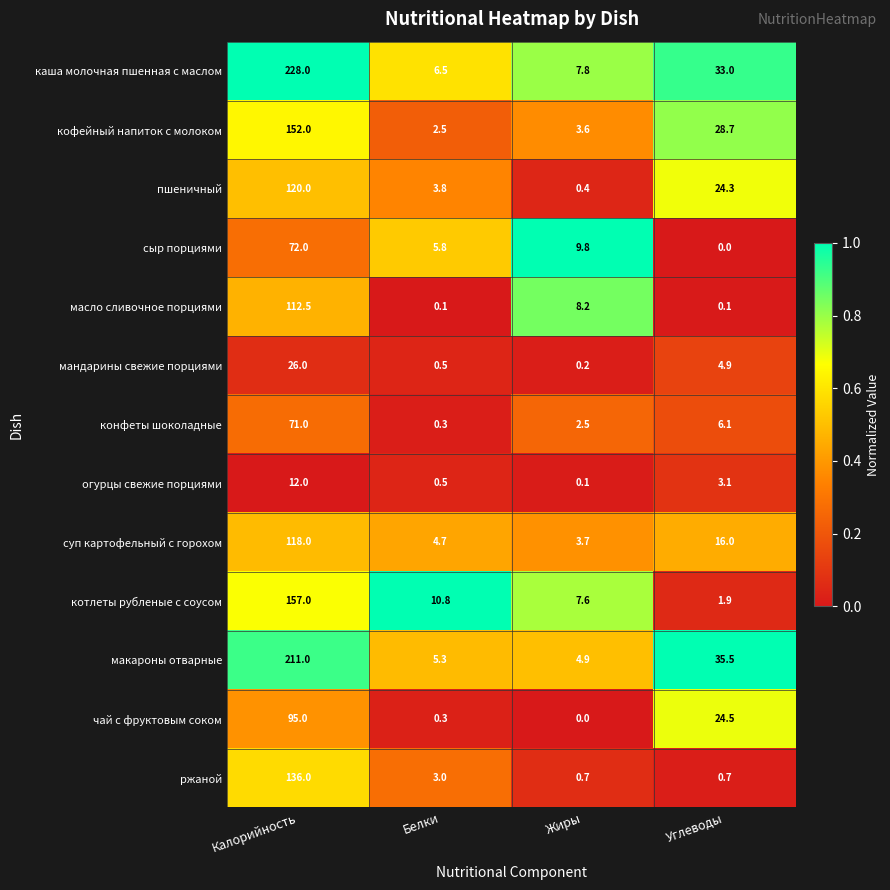

At Жиры, list the series in order from largest to smallest.

сыр порциями, масло сливочное порциями, каша молочная пшенная с маслом, котлеты рубленые с соусом, макароны отварные, суп картофельный с горохом, кофейный напиток с молоком, конфеты шоколадные, ржаной, пшеничный, мандарины свежие порциями, огурцы свежие порциями, чай с фруктовым соком